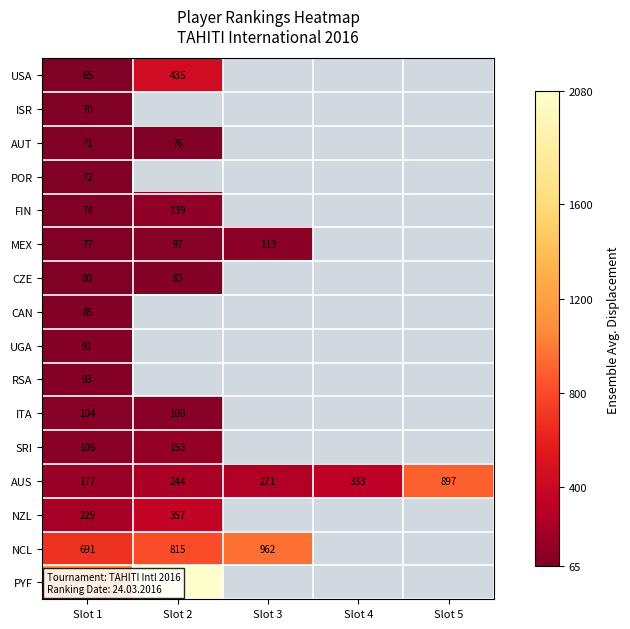

Is the value of AUT at Slot 1 greater than the value of FIN at Slot 2?

No